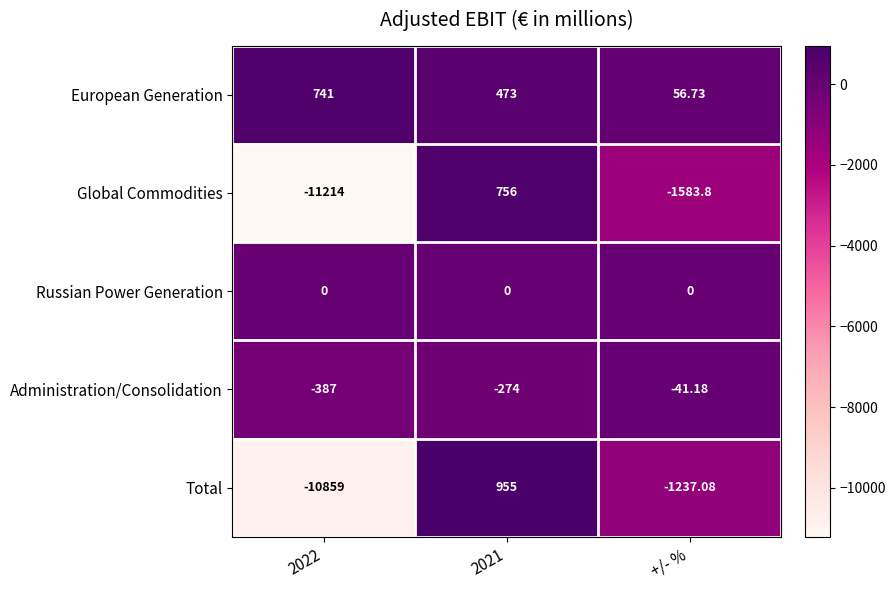

Count the number of data series in this chart.

5